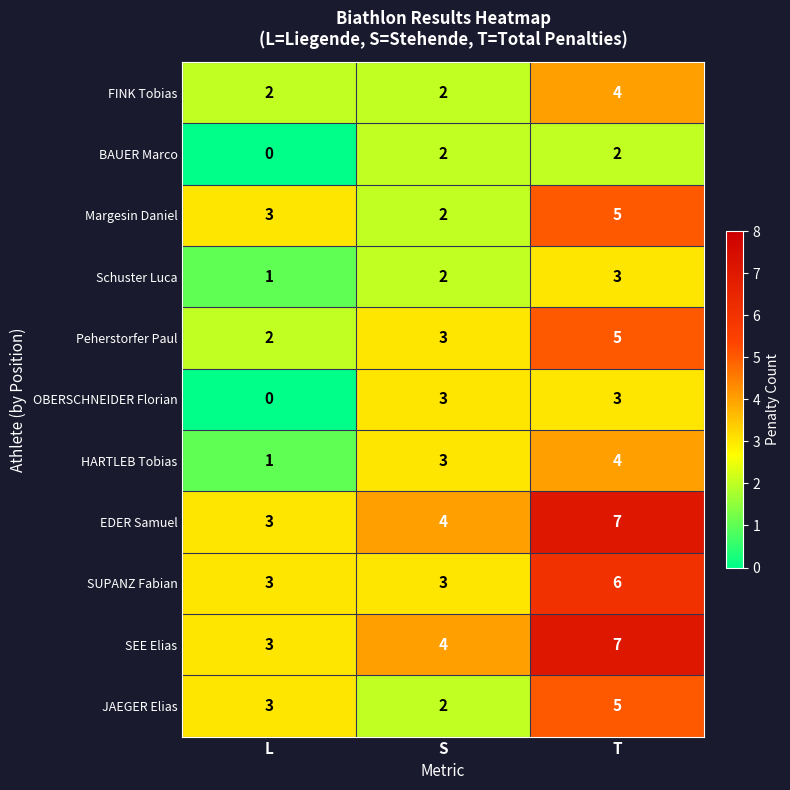

What is the sum of all FINK Tobias values?

8